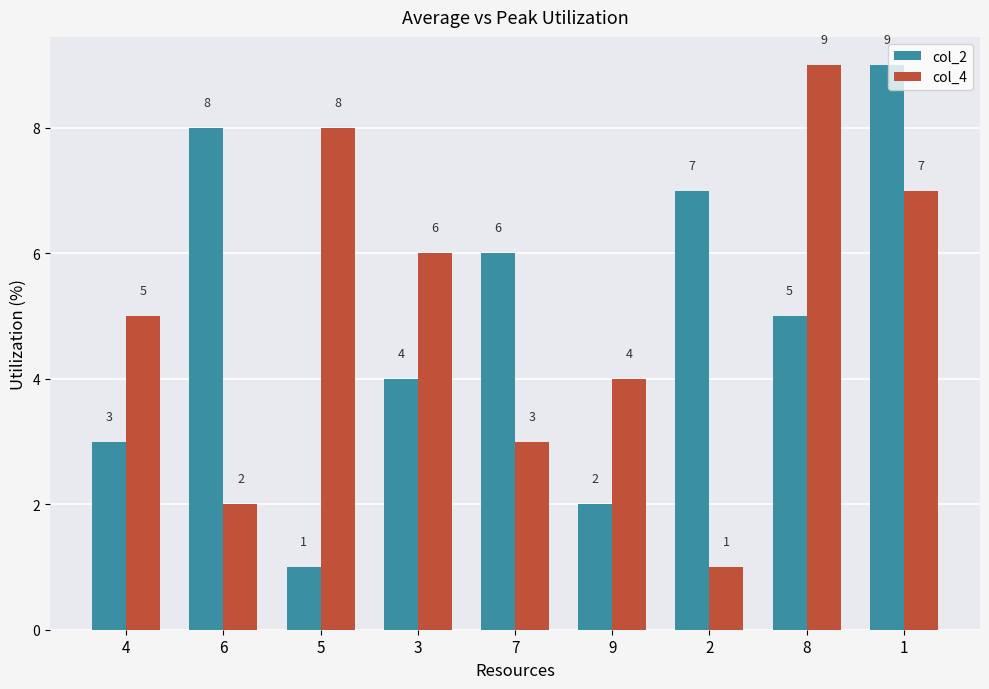

What are all the series names shown in the legend?

col_2, col_4